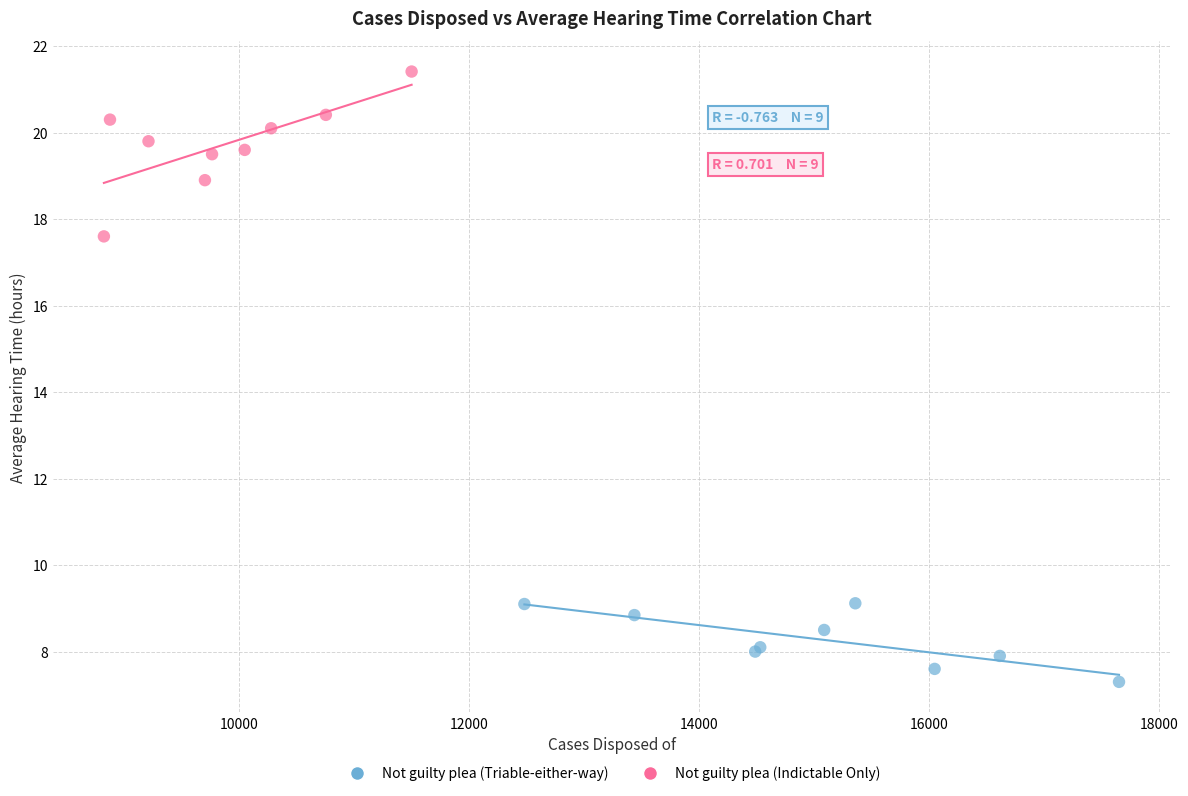

Which series contains the lowest Y value?

Not guilty plea (Triable-either-way)